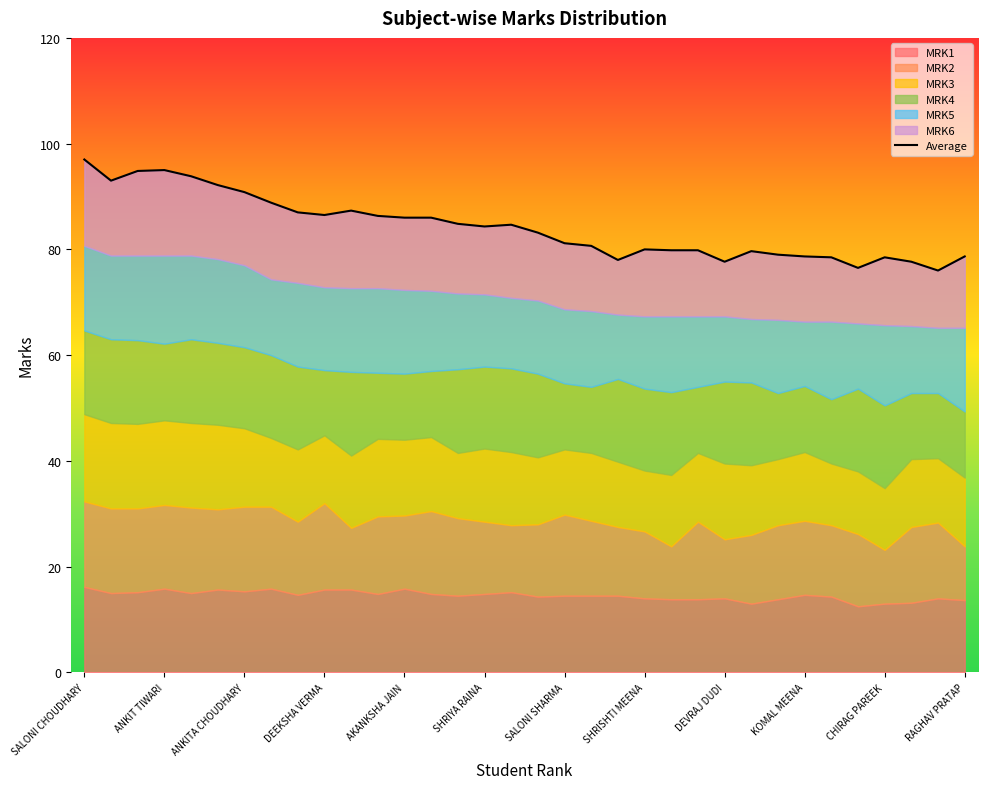

What is the average value?

84.2